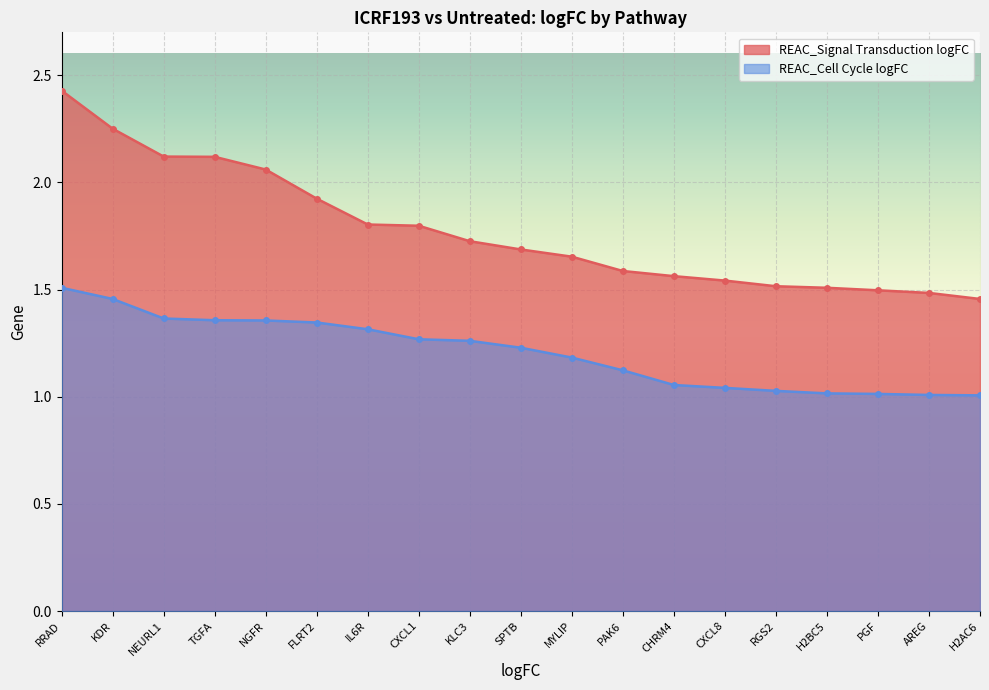

What is the difference between the REAC_Signal Transduction logFC values at KDR and CHRM4?

0.7